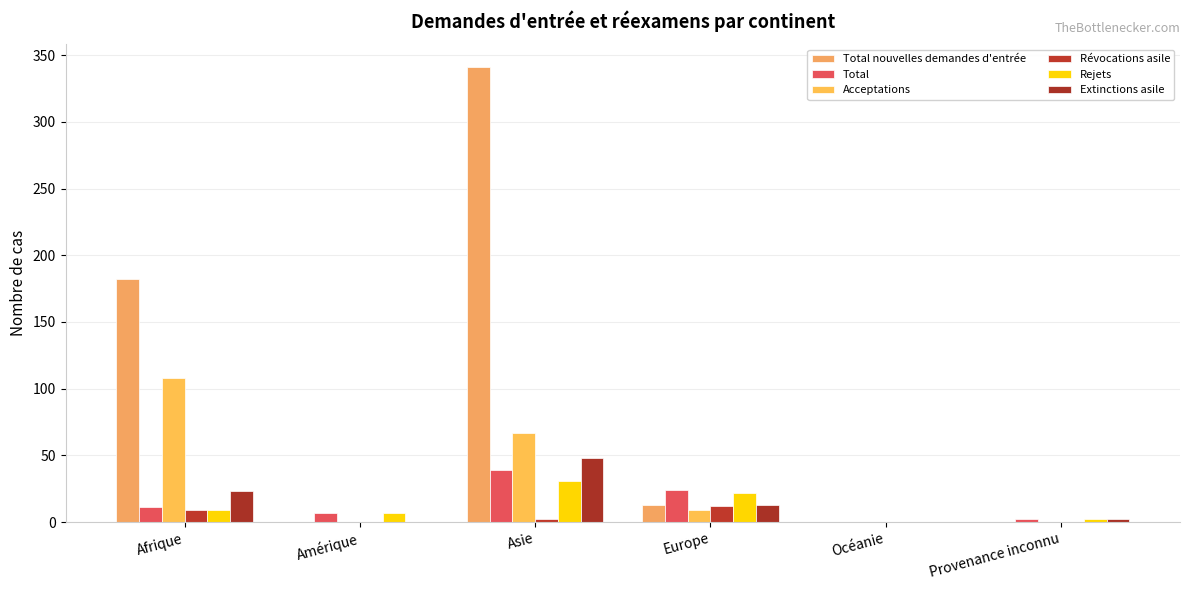

Rank the categories by Révocations asile value from highest to lowest.

Europe, Afrique, Asie, Amérique, Océanie, Provenance inconnu